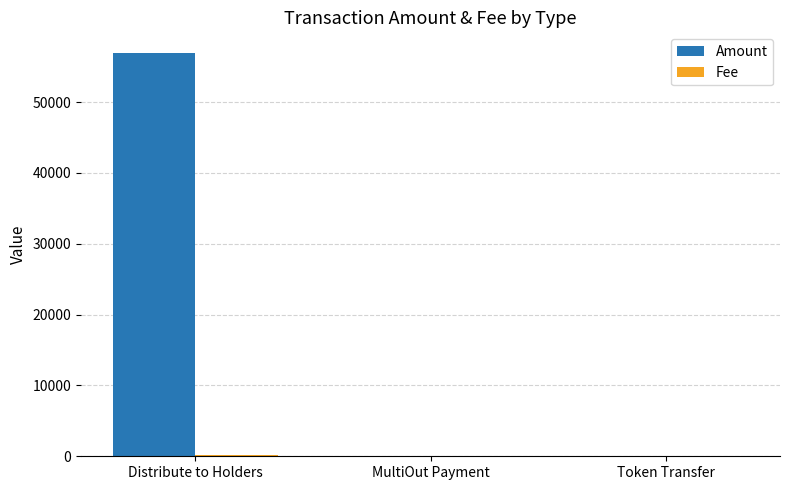

Which series changed the most between Distribute to Holders and Token Transfer?

Amount